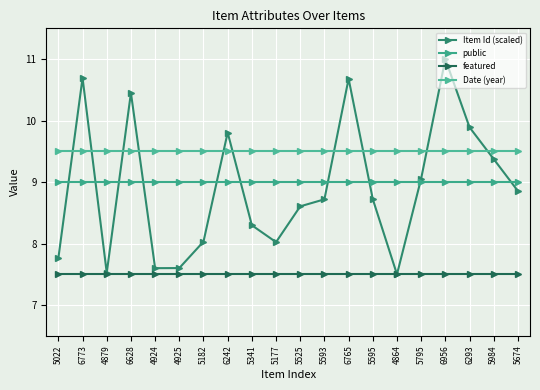

What position from the left is 4925?

6